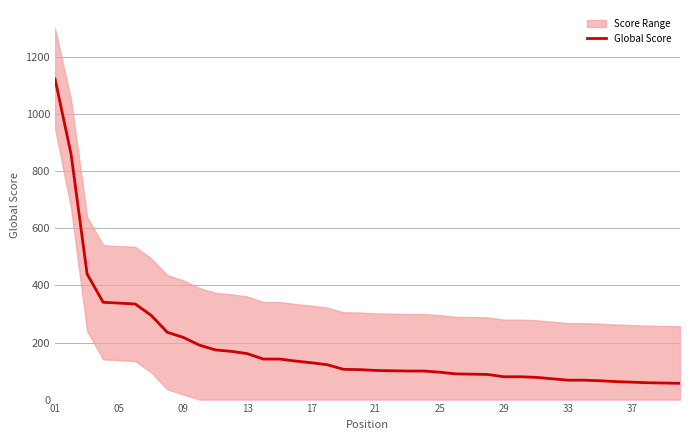

What is the difference between the maximum and minimum values?

1066